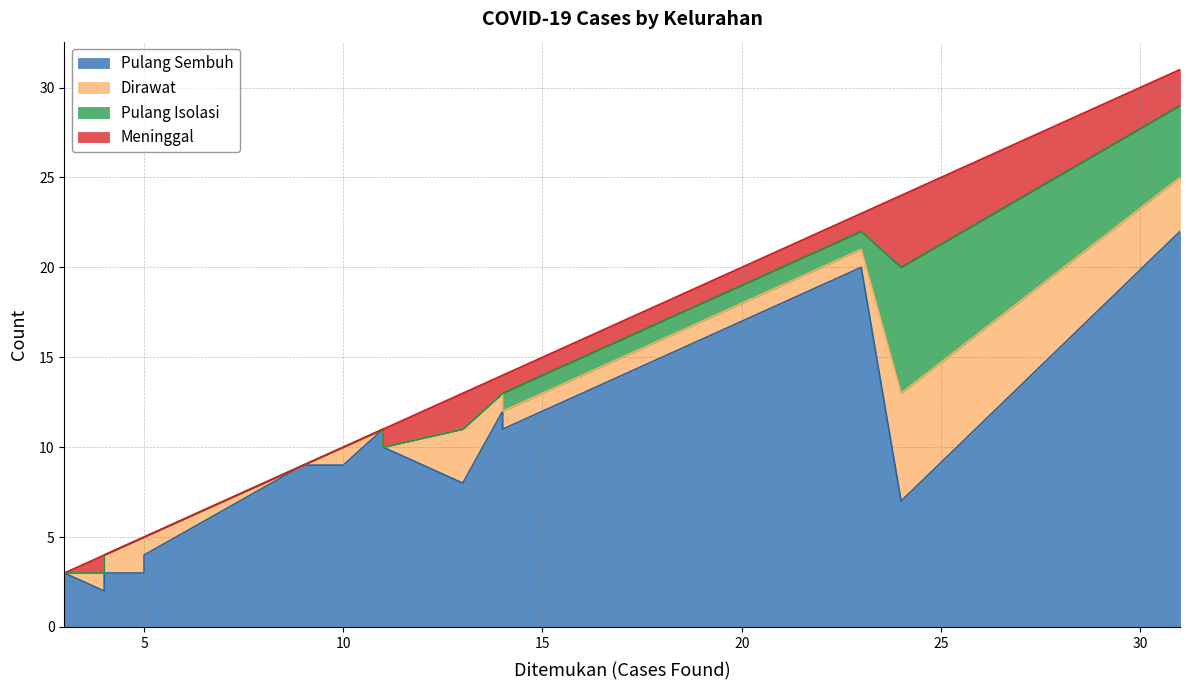

What is the highest value of the Meninggal series?

4